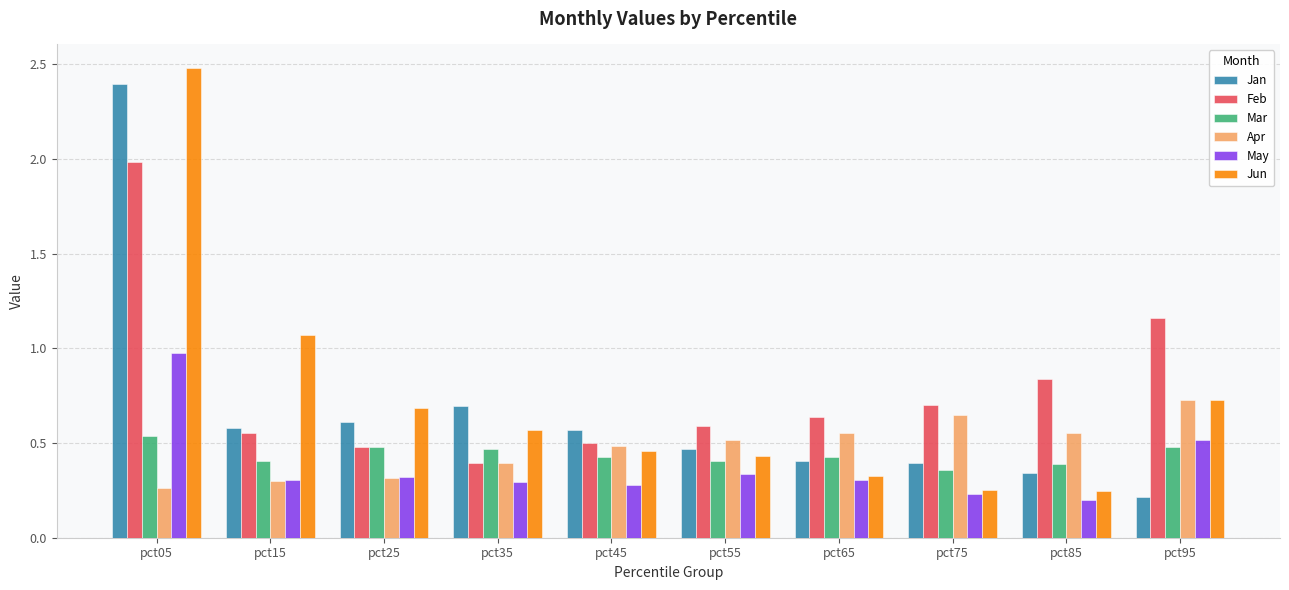

What is the difference between the Jun values at pct95 and pct05?

1.8